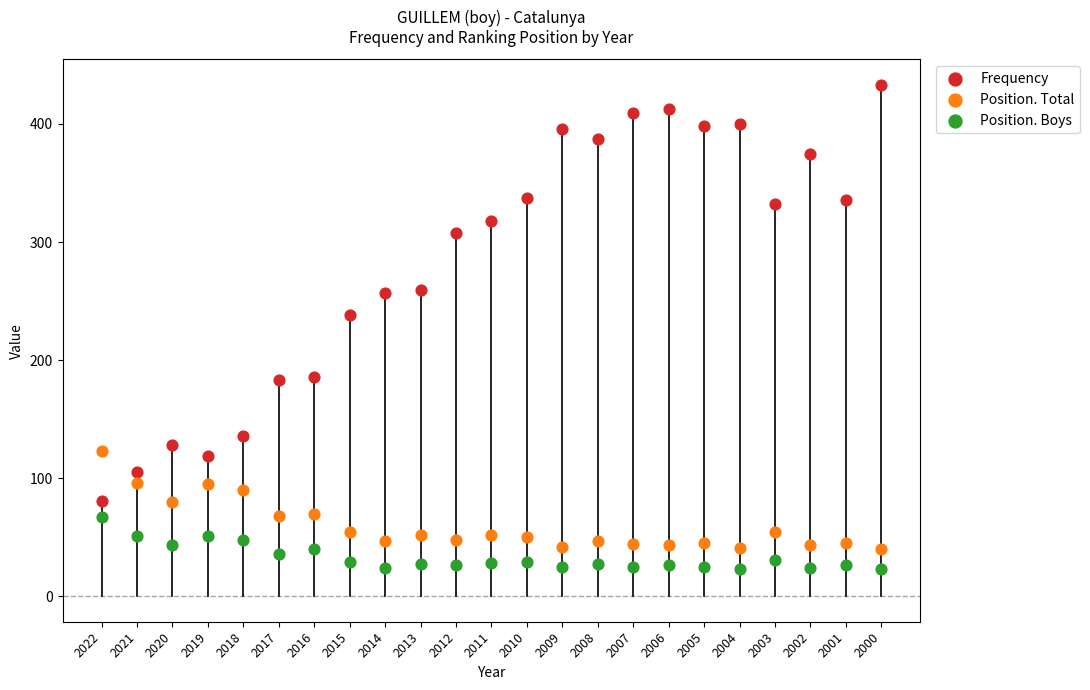

Across all data points, what is the range of Y values (max minus min)?

410